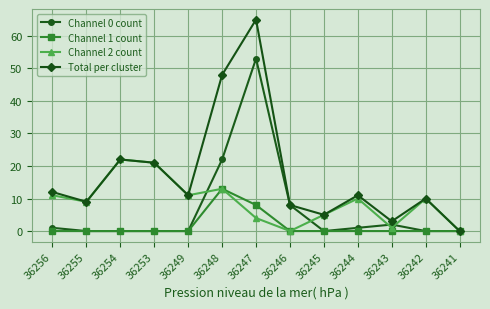

How many lines are shown in the chart?

4